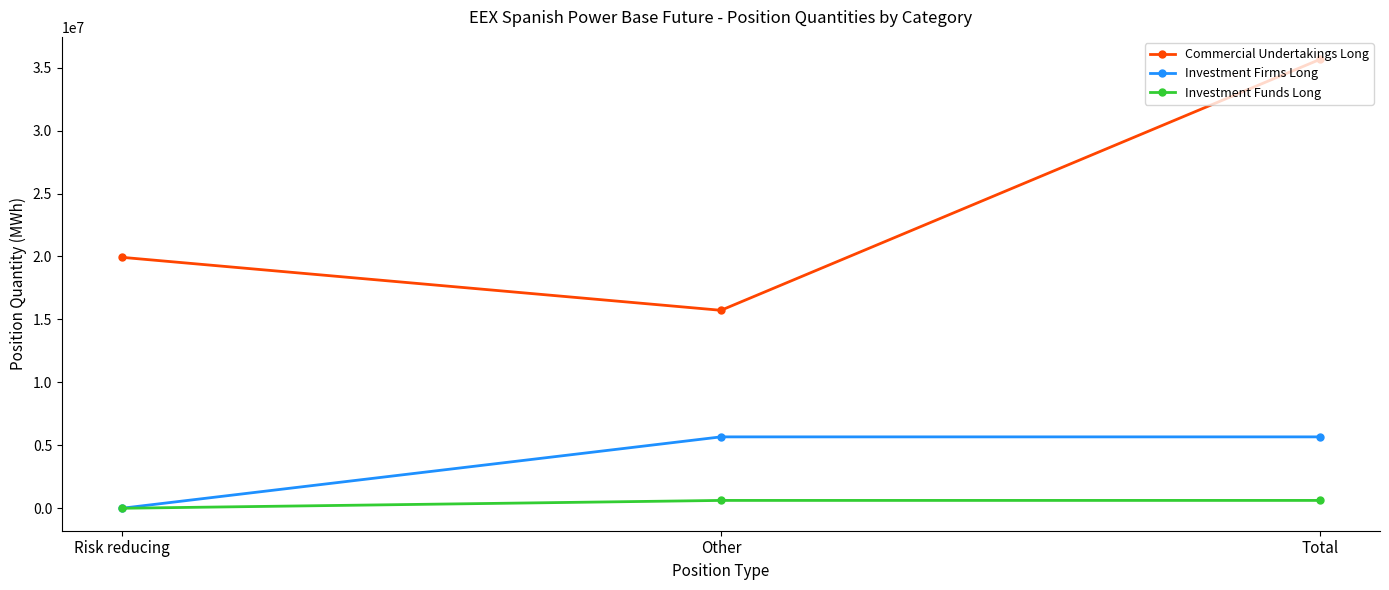

At how many categories does at least one series exceed 18421533?

2